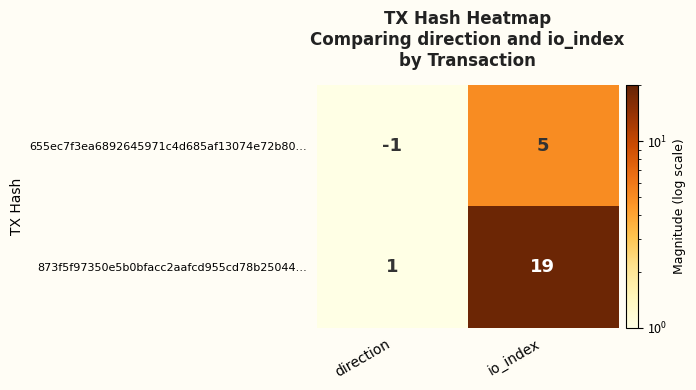

Read the 655ec7f3ea6892645971c4d685af13074e72b80… value at io_index.

5